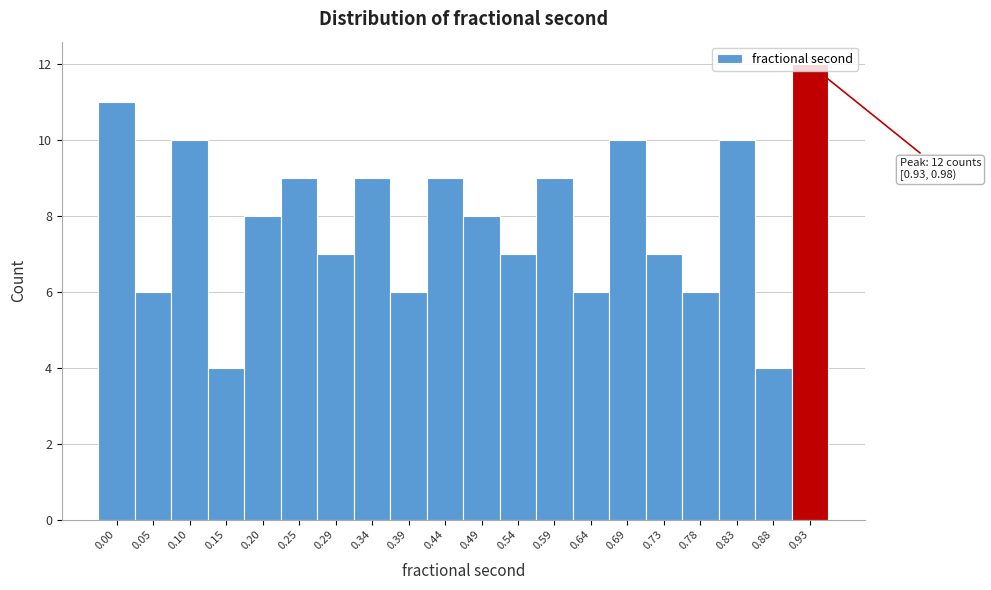

What is the value of the 13th bar from the left?

9